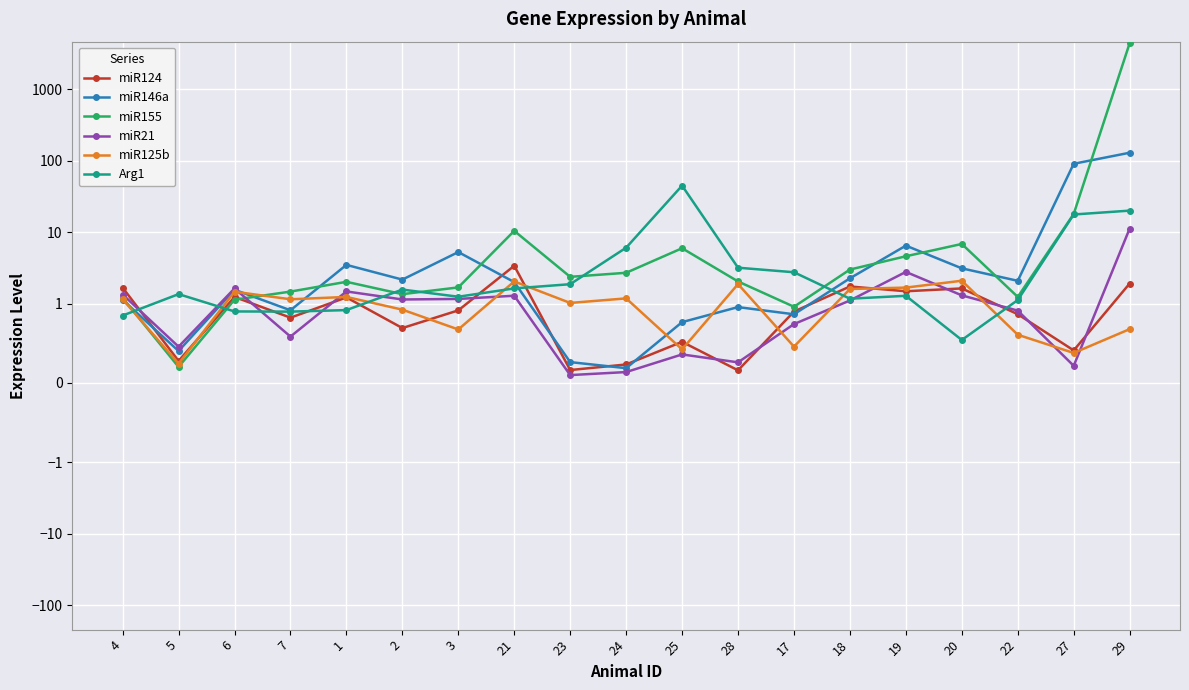

Which category has the lowest value across all series?

23